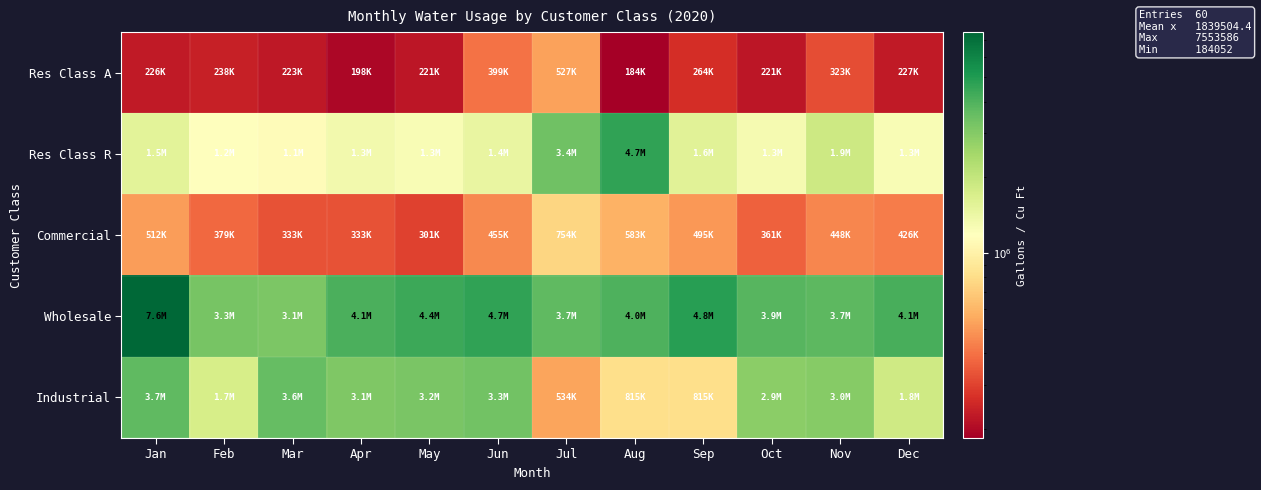

Between Jan and Feb, which is larger?

Feb